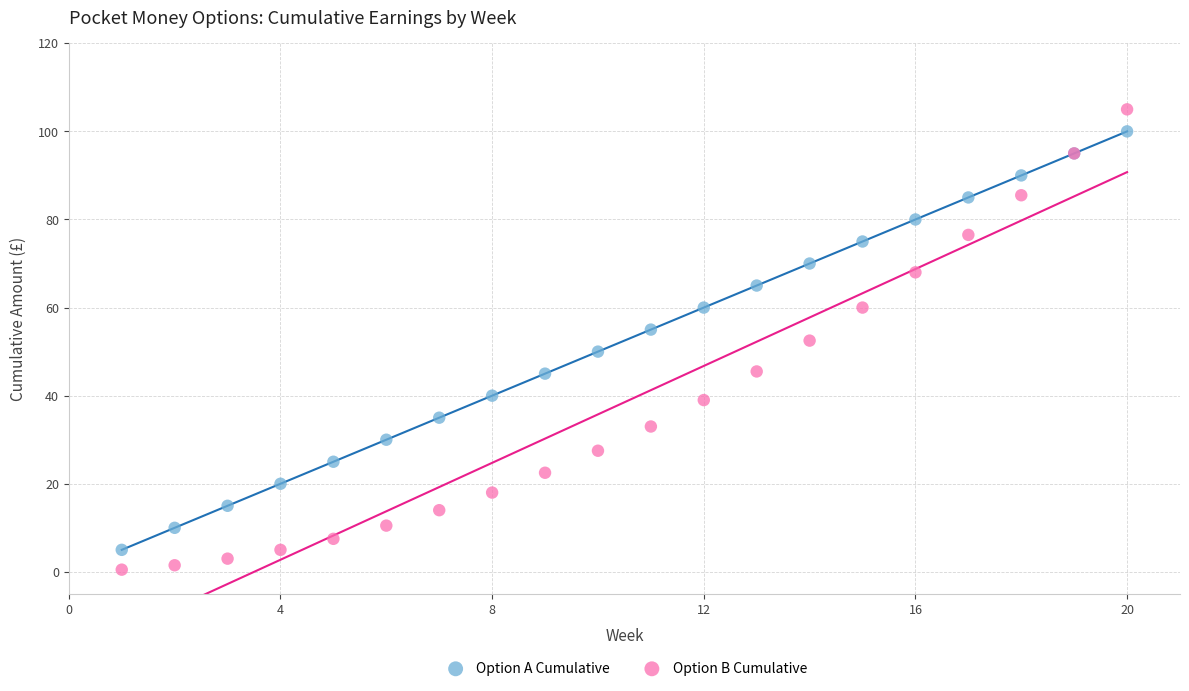

What is the X range (max minus min) for the scatter plot?

19.0